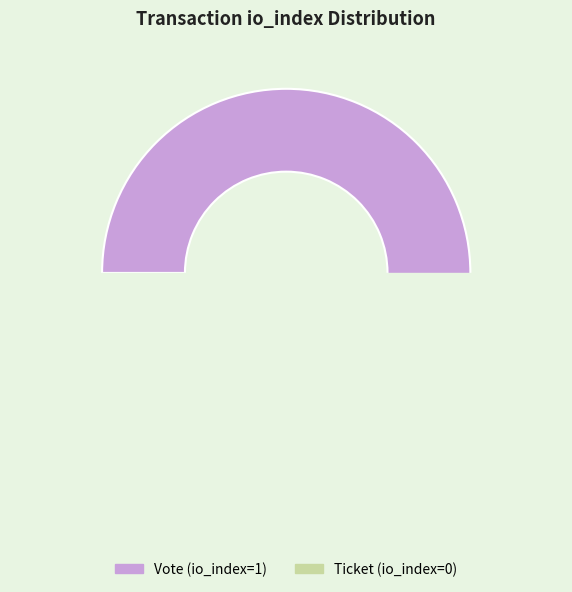

Does Ticket (io_index=0) account for over 50% of the chart?

No